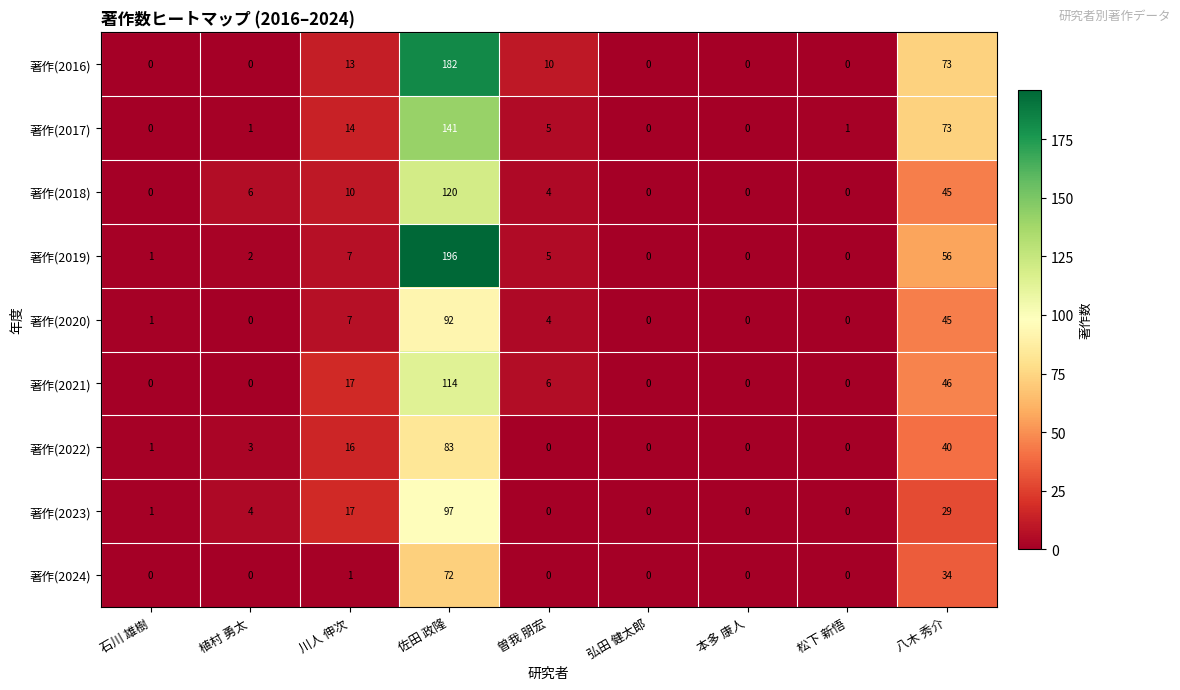

At 佐田 政隆, list the series in order from smallest to largest.

著作(2024), 著作(2022), 著作(2020), 著作(2023), 著作(2021), 著作(2018), 著作(2017), 著作(2016), 著作(2019)